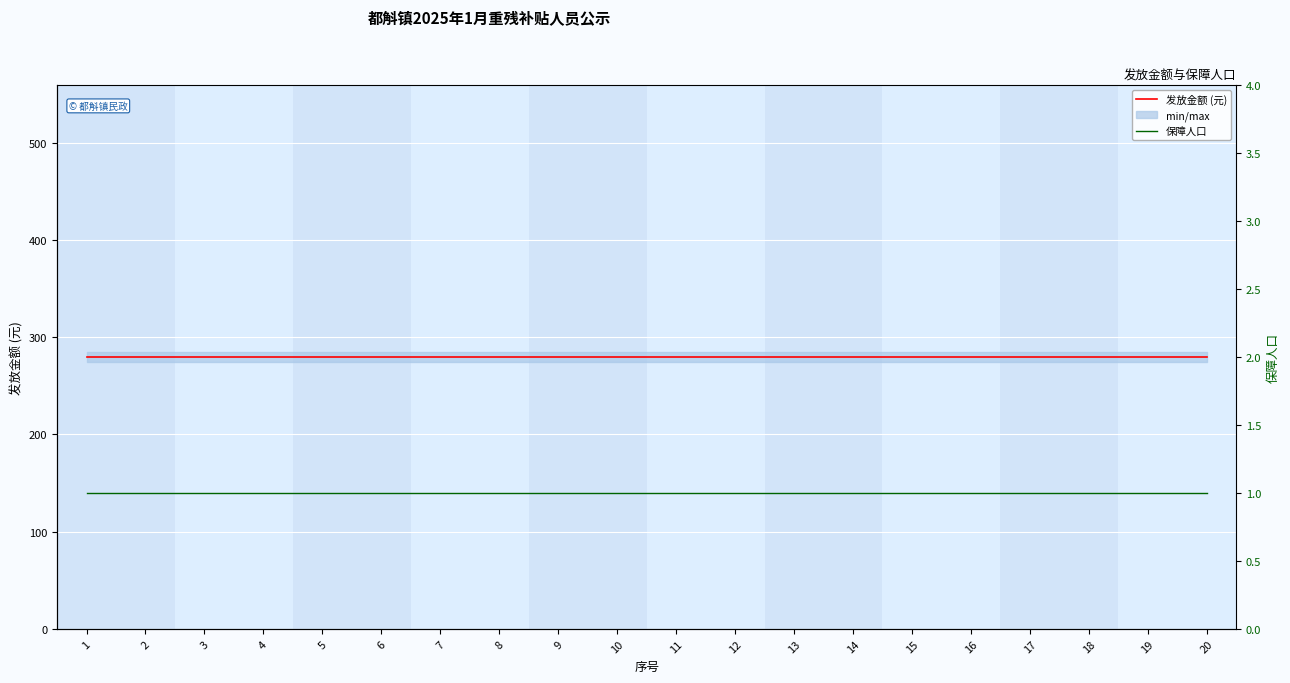

Count the number of categories in the chart.

20